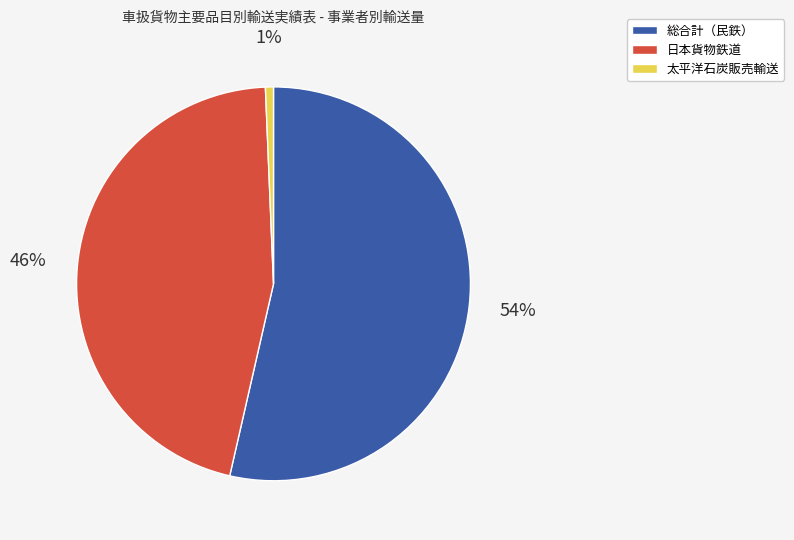

To the nearest percent, what is the average slice percentage?

33%